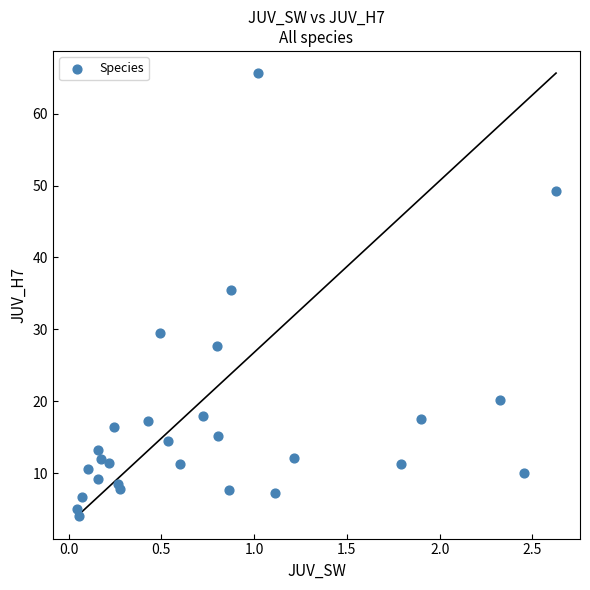

What Y value in the scatter plot is closest to 34?

35.5